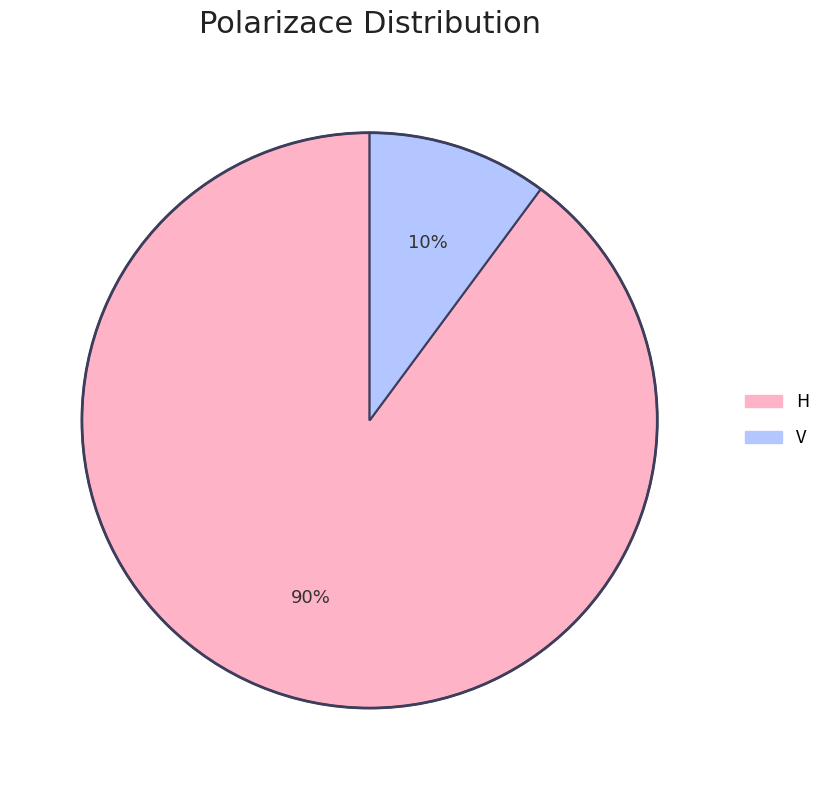

How many slices are in this pie chart?

2